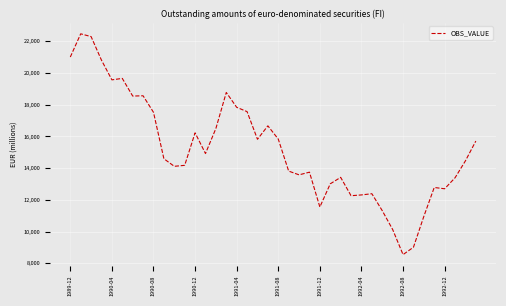

What is the difference between the maximum and minimum values?

13919